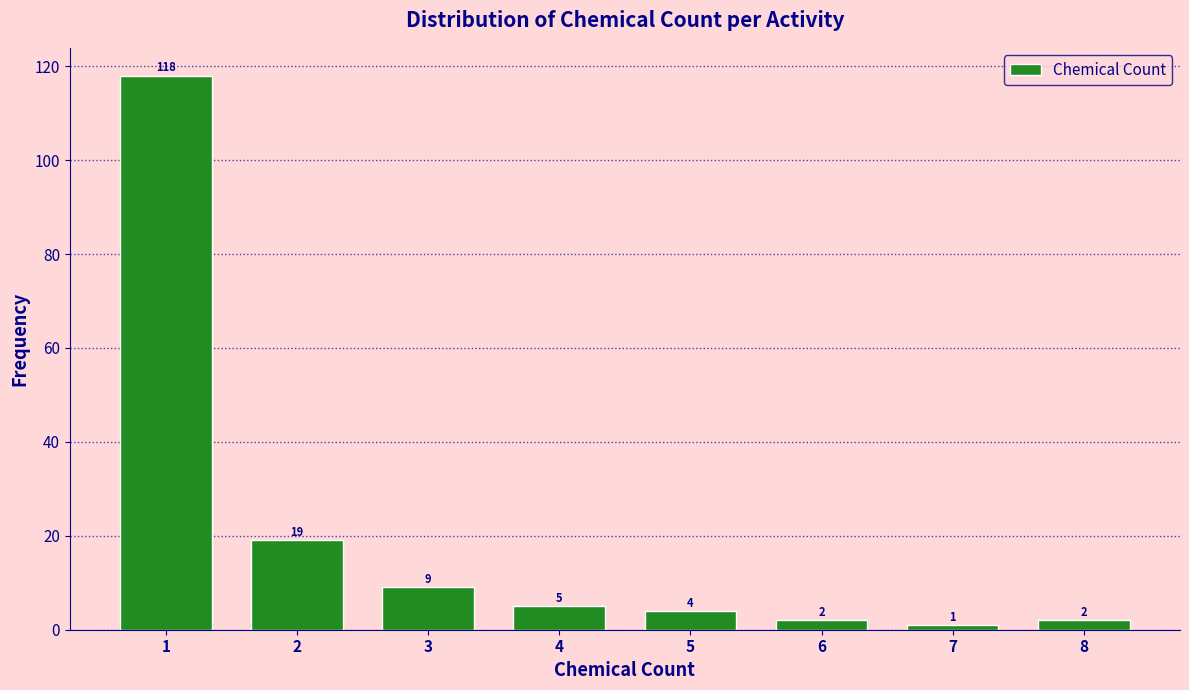

Reading right to left, what are all the values shown in this chart?

2	1	2	4	5	9	19	118